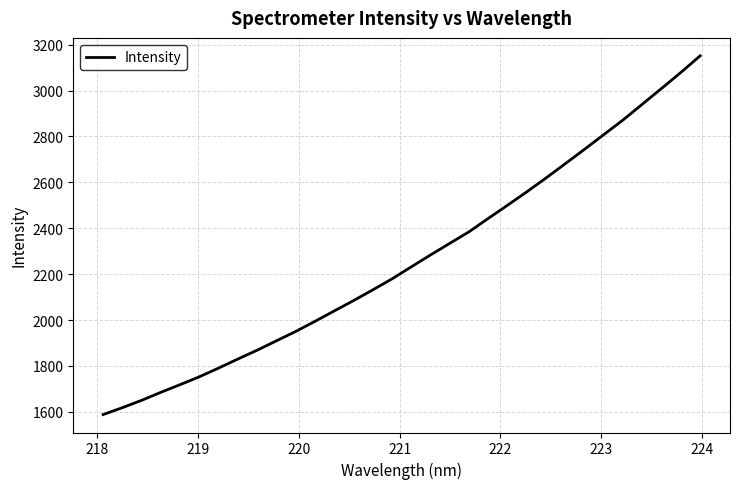

Is this an area chart (filled region under the line)?

No